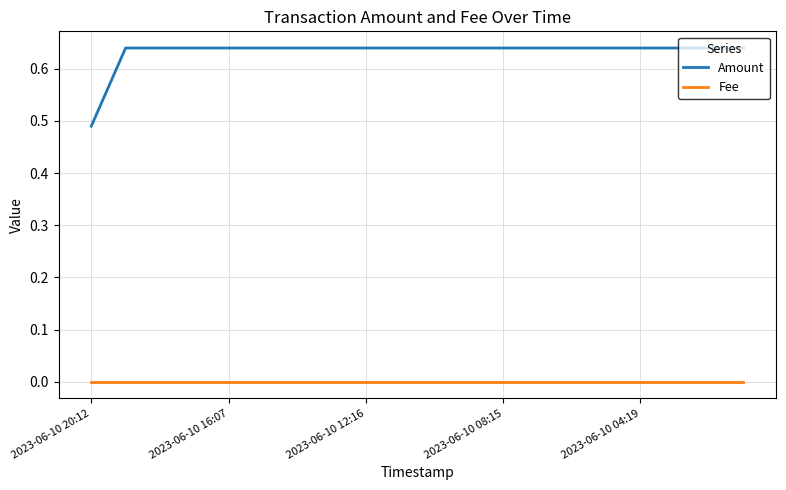

Which series has the largest range (max minus min)?

Amount